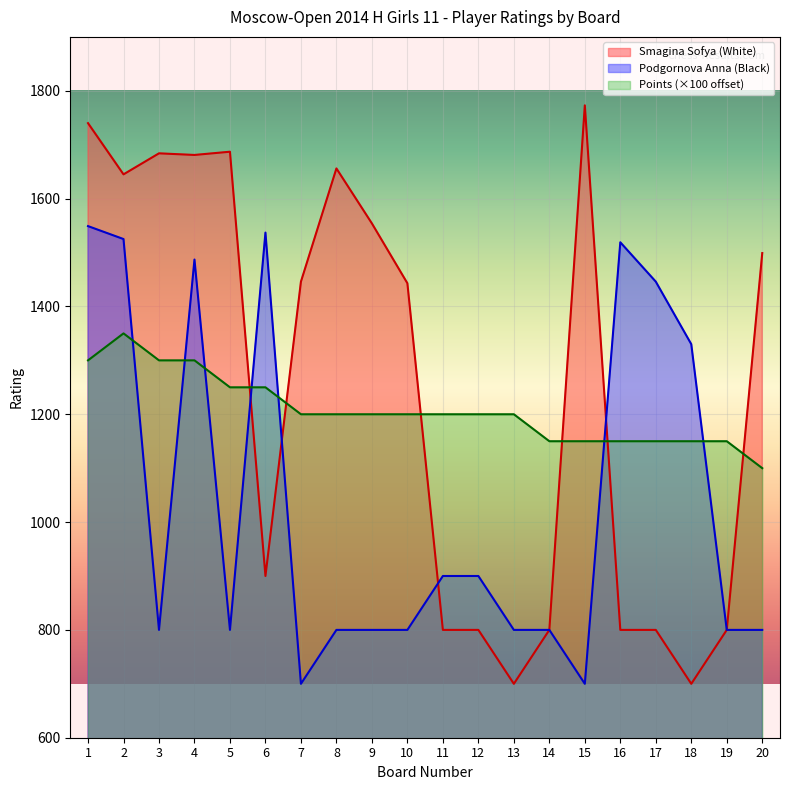

What is the value of the Podgornova Anna point at the 11th from the left?

900